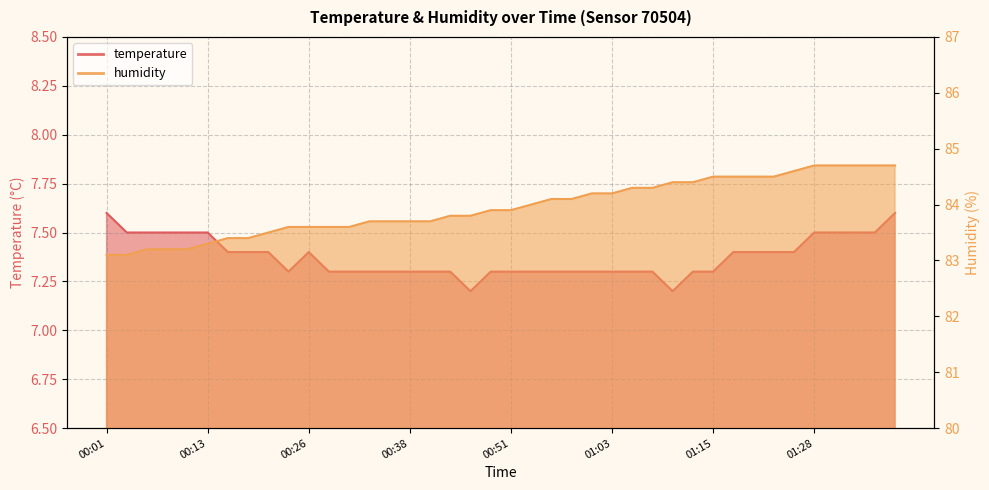

True or false: temperature and humidity cross at least once.

False